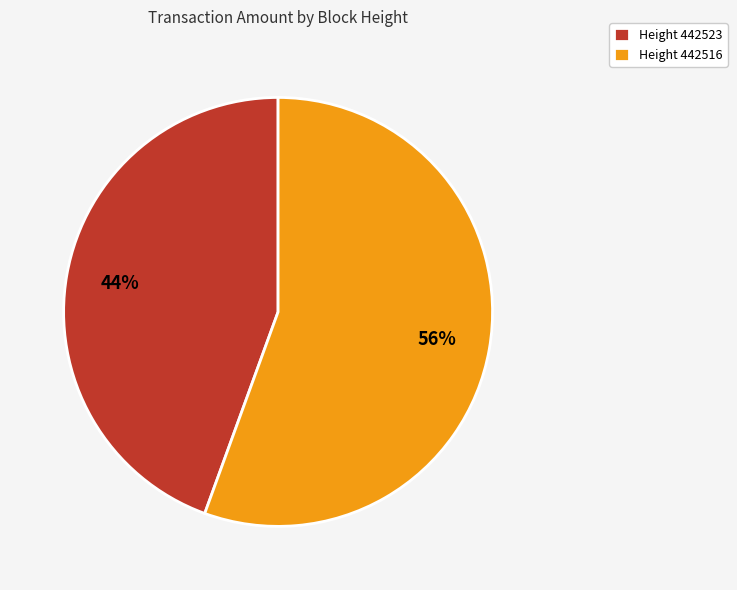

What is the majority slice?

Height 442516